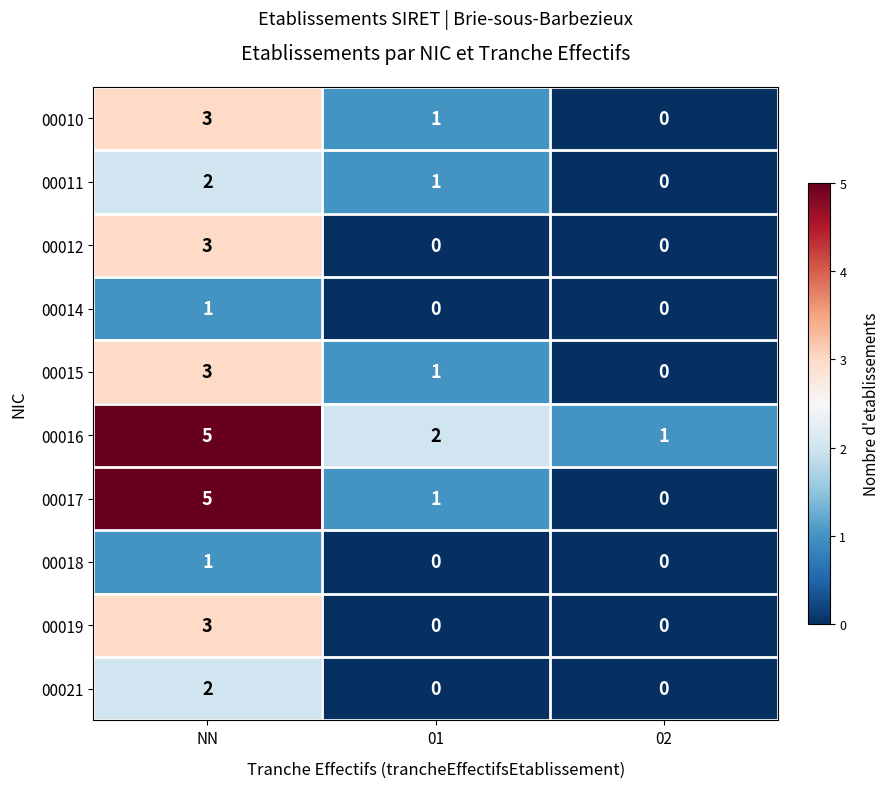

What is the difference between the maximum and minimum values in the 00016 series?

4